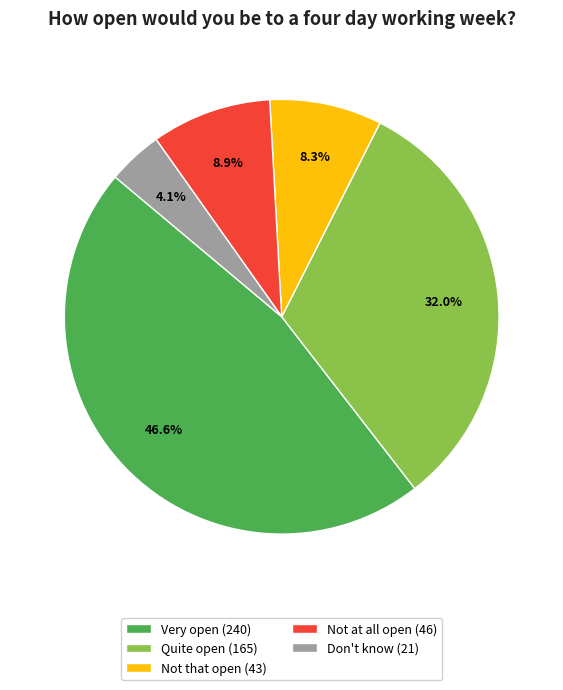

True or false: Very open accounts for 57% of the total.

False